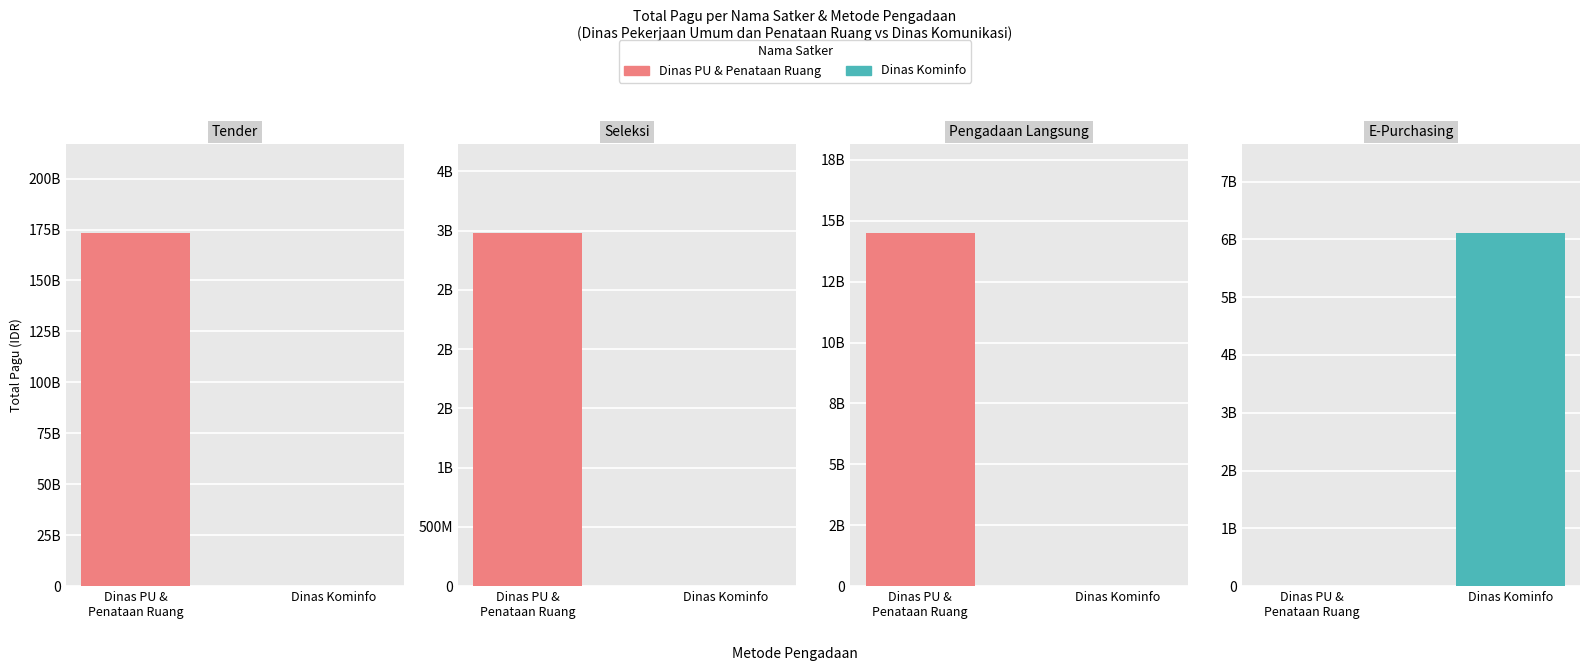

What is the label of the 2nd bar from the left?

Dinas Kominfo